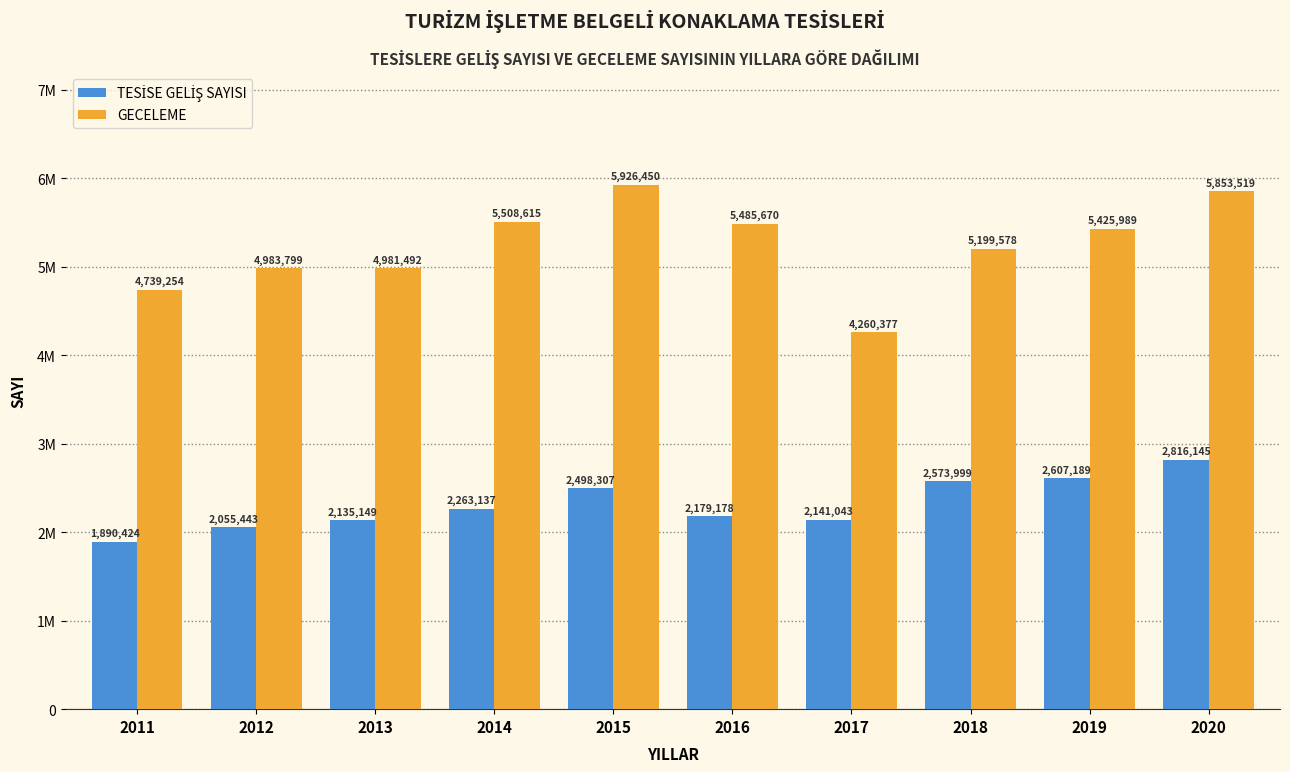

How many categories are shown in the chart?

10